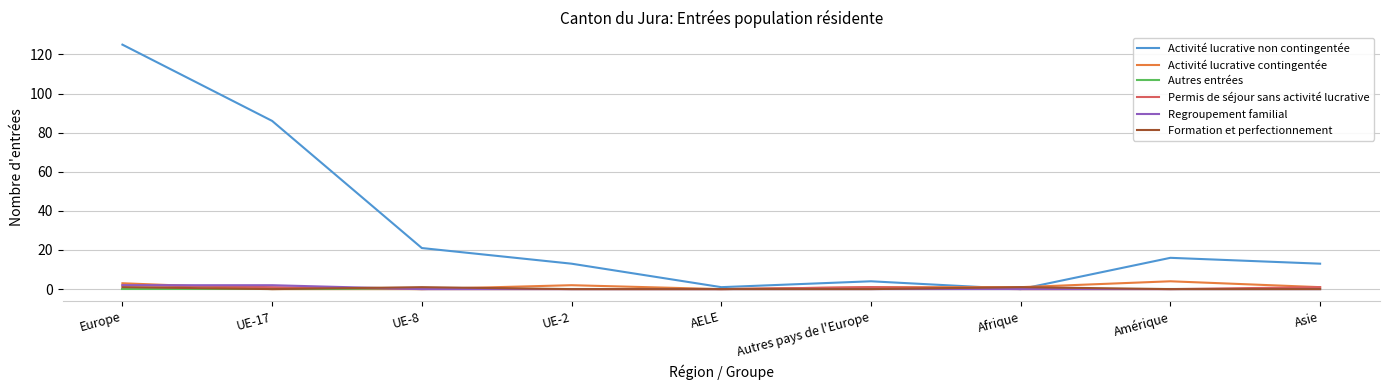

Between UE-17 and AELE, which series saw the biggest shift?

Activité lucrative non contingentée